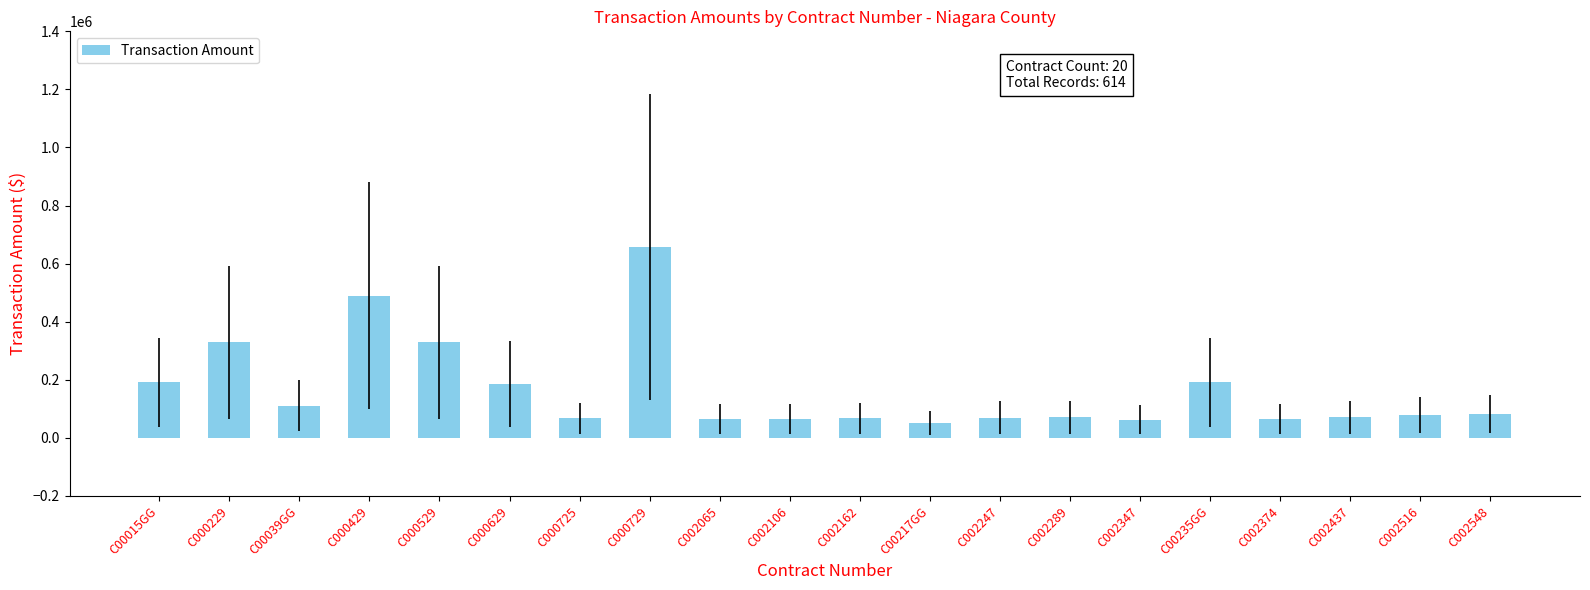

What is the label of the 9th bar from the right?

C00217GG